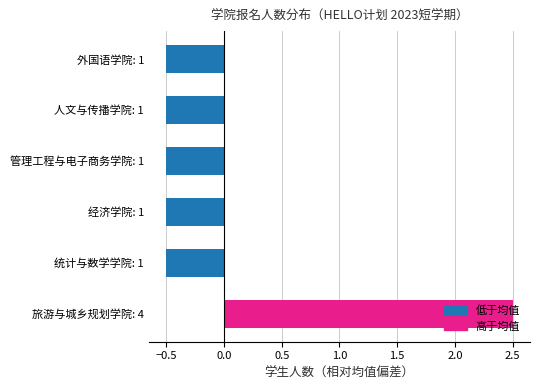

What is the minimum value shown in the chart?

-0.5